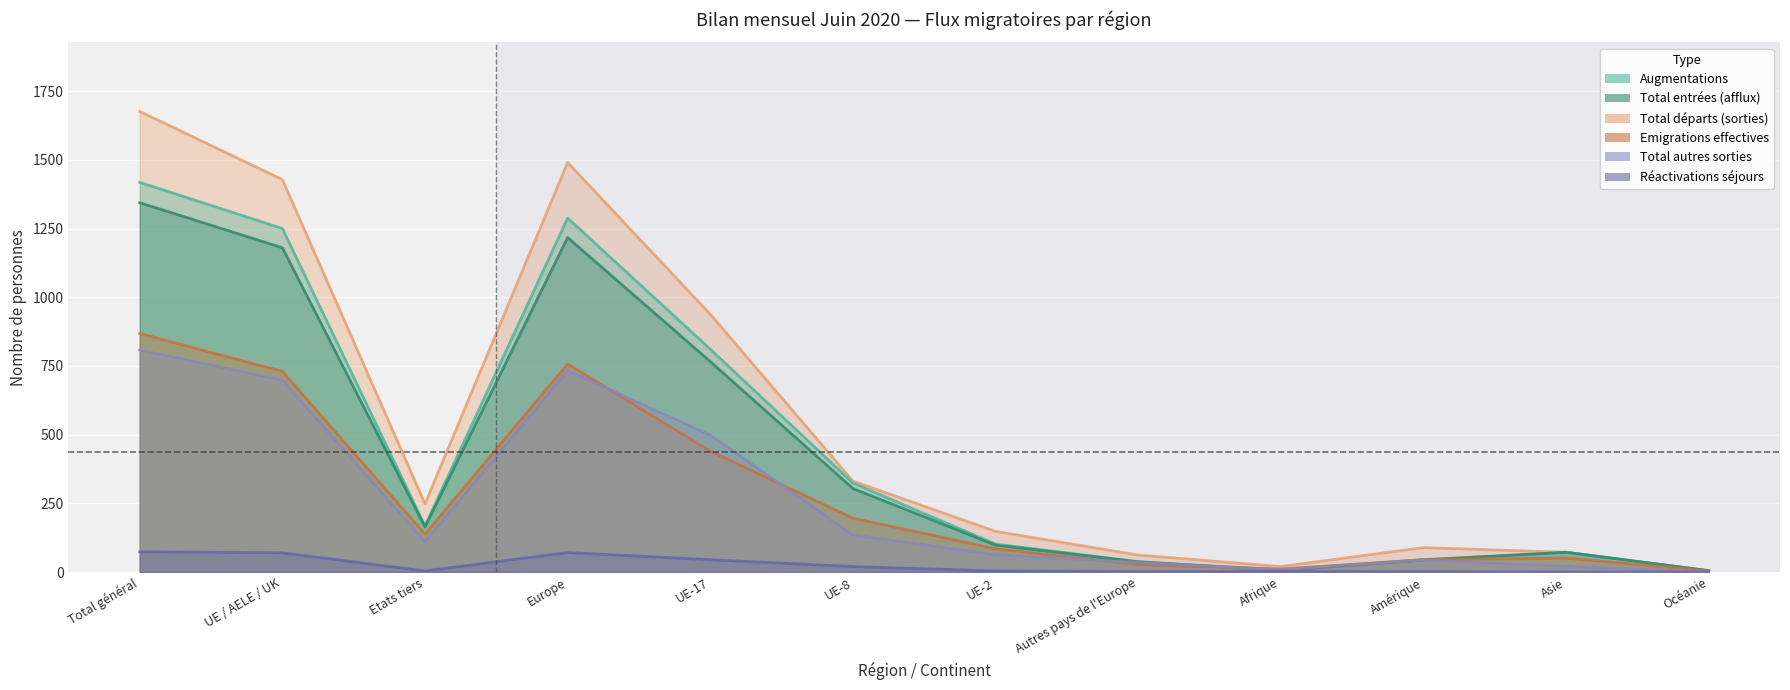

True or false: Augmentations and Total autres sorties cross at least once.

True